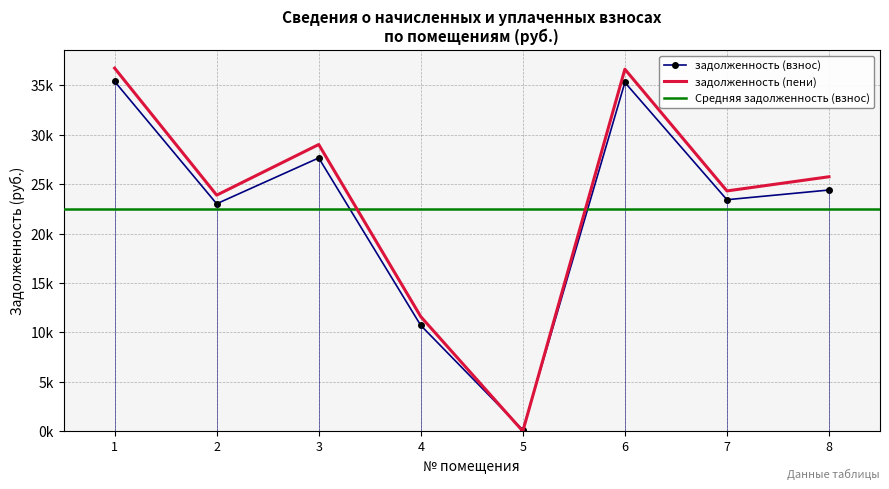

True or false: задолженность (взнос) has more than 2 interior local peaks.

False